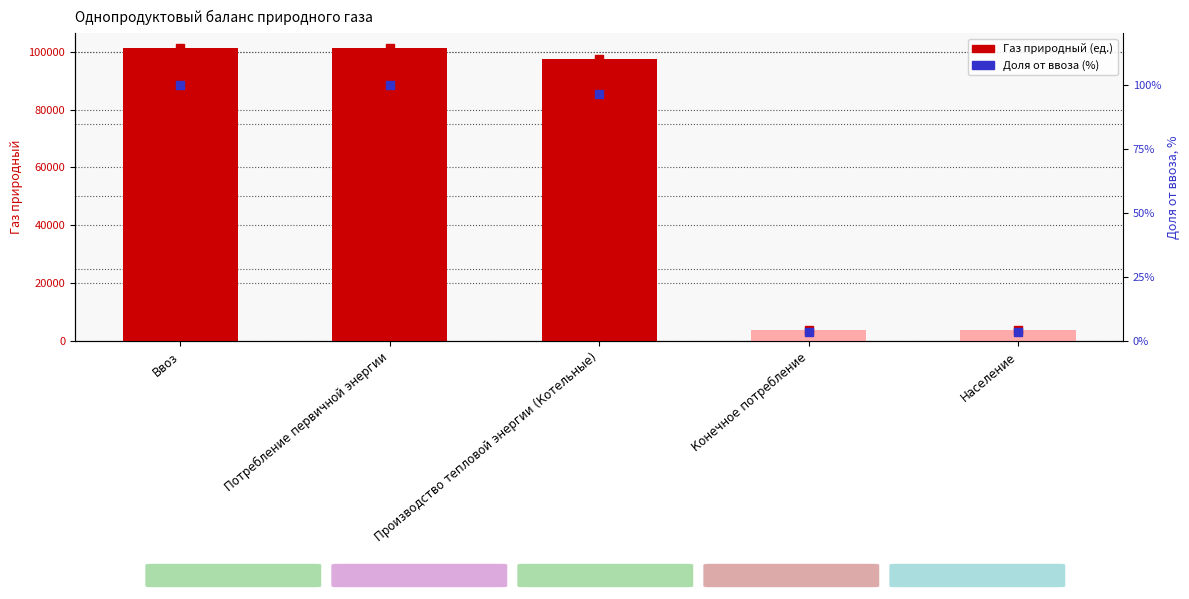

What are all the series names shown in the legend?

Газ природный, Доля от ввоза (%)